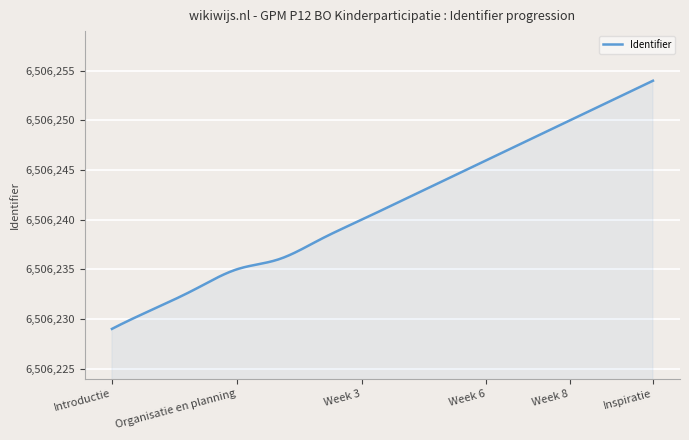

What is the difference between the maximum and minimum values?

25.0